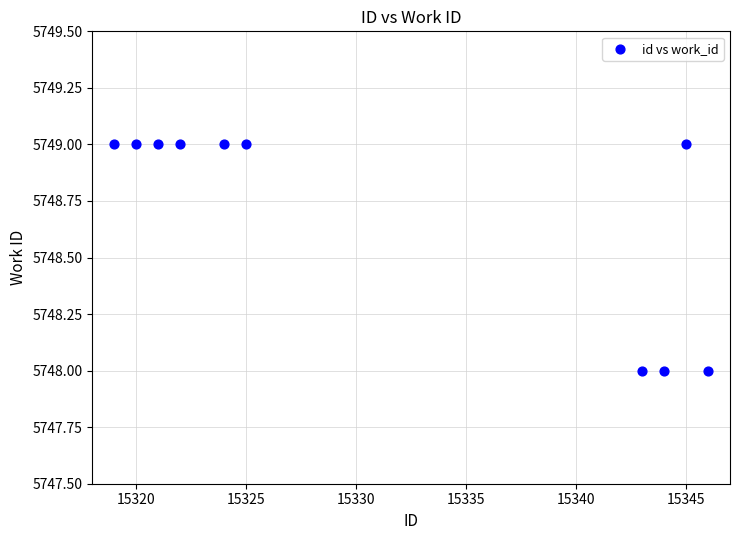

What is the average Y value?

5749